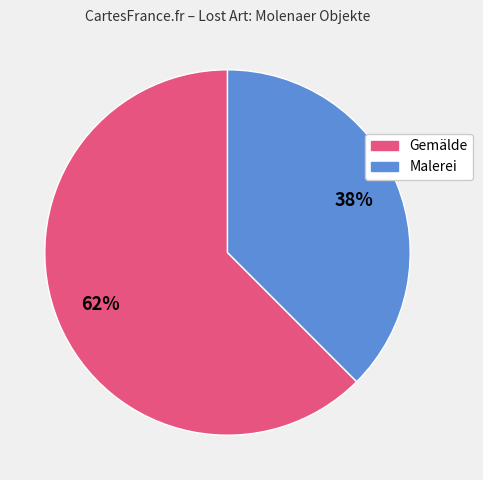

Does any single category account for the majority?

Yes